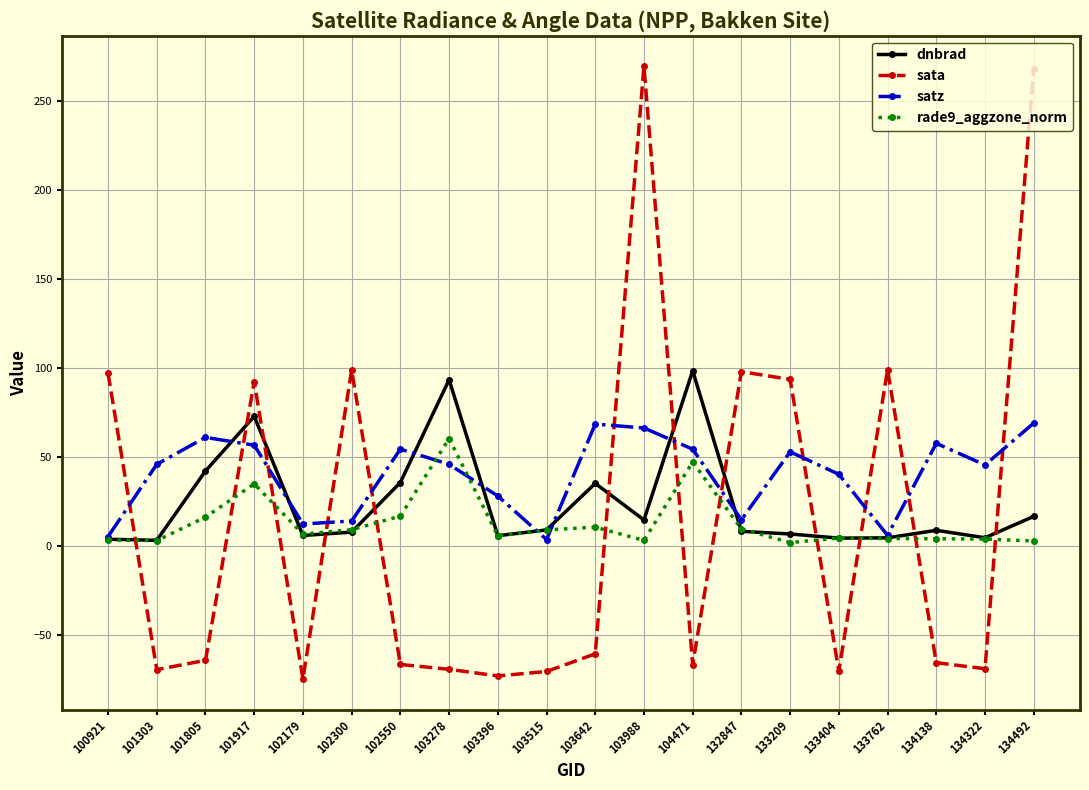

What is the difference between the highest and lowest values at 101805?

125.3